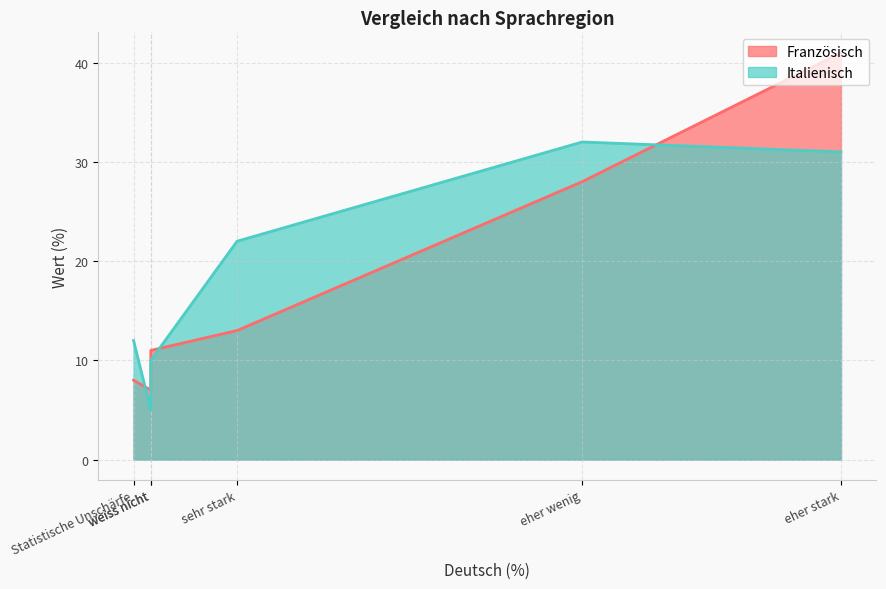

Which series has the widest spread of values?

Französisch